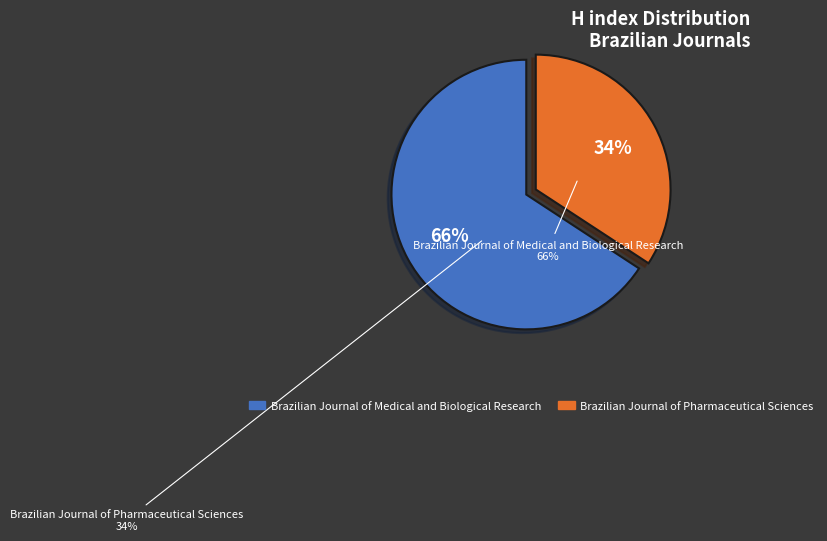

What is the ratio of the value at Brazilian Journal of Medical and Biological Research to the value at Brazilian Journal of Pharmaceutical Sciences?

1.9